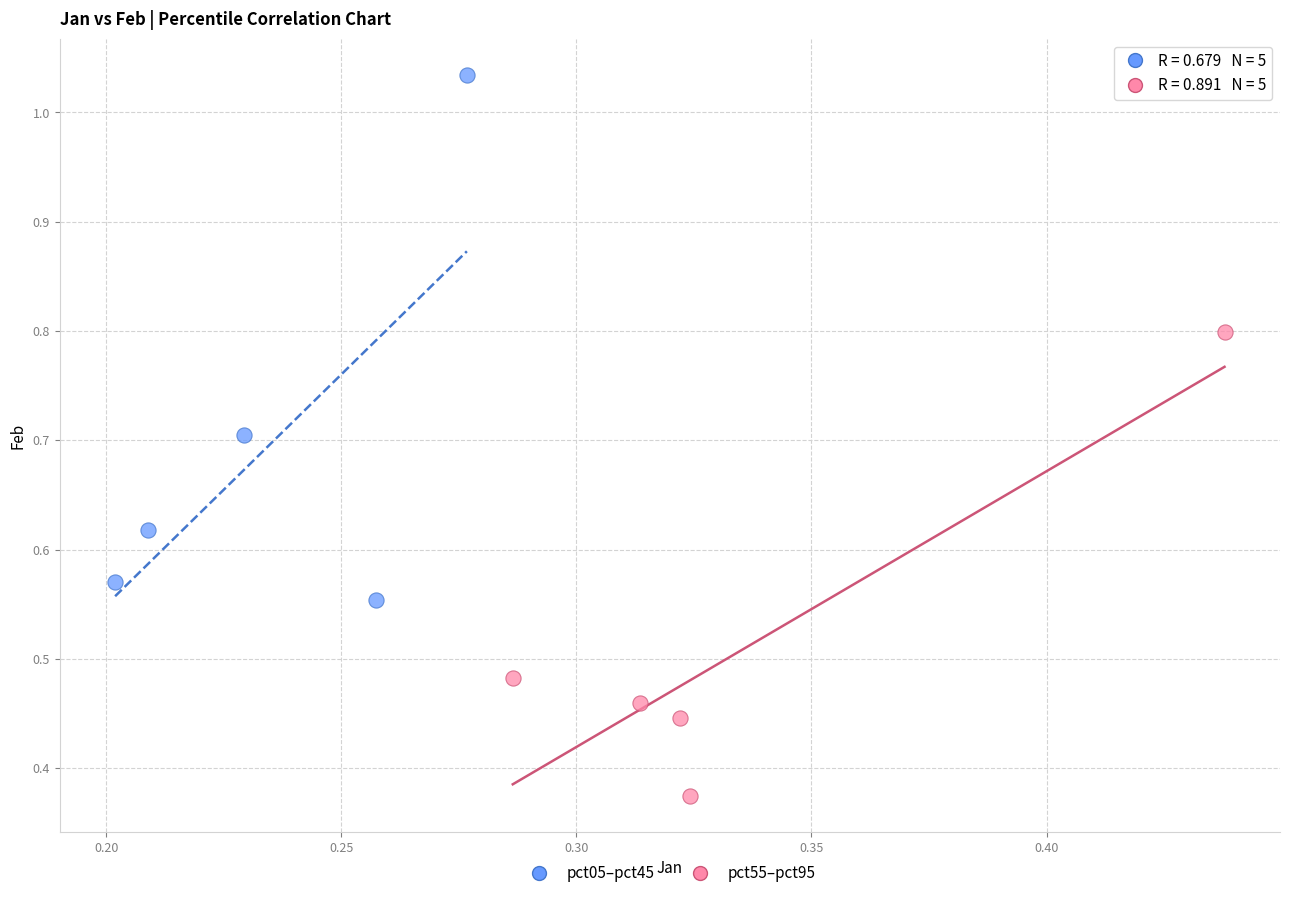

What are all the series names shown in the legend?

pct05–pct45, pct55–pct95